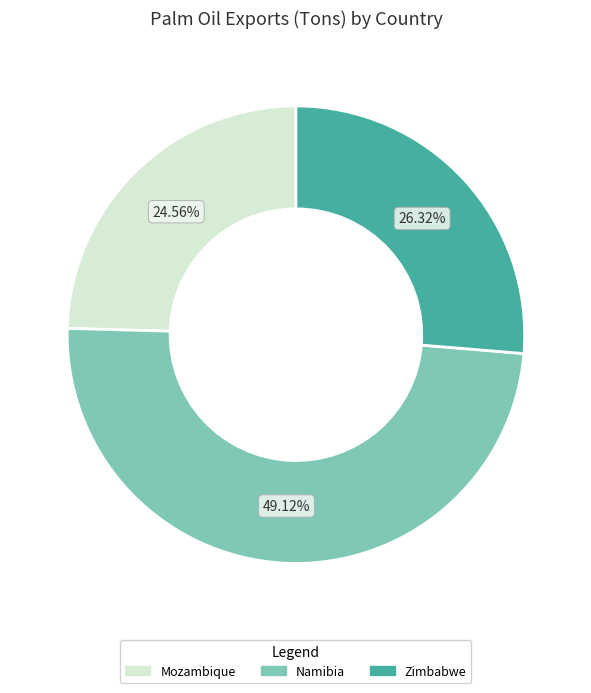

How many segments does this pie chart have?

3